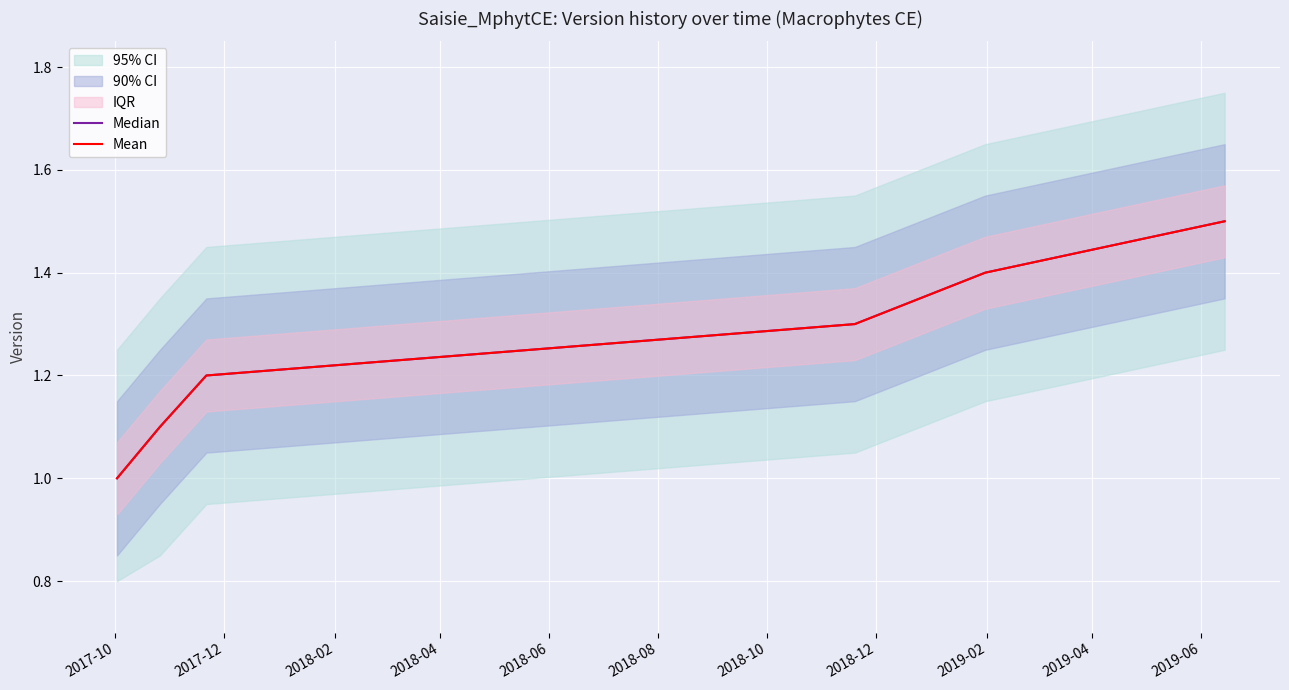

At which label is Mean closest to 1?

2017-10